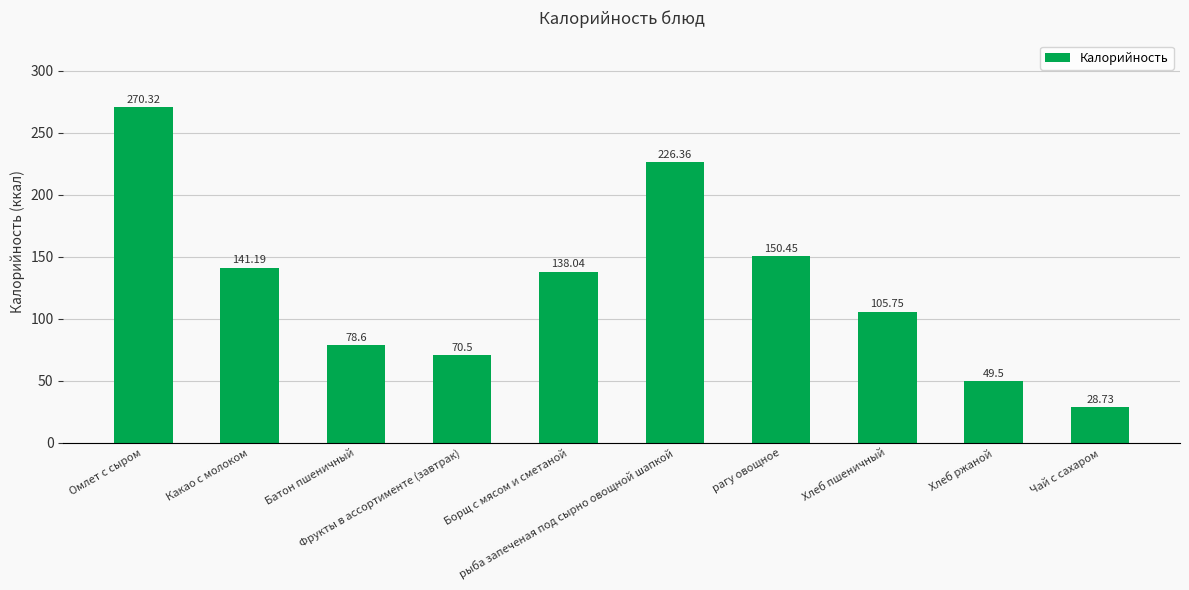

How many data points are less than 138?

5